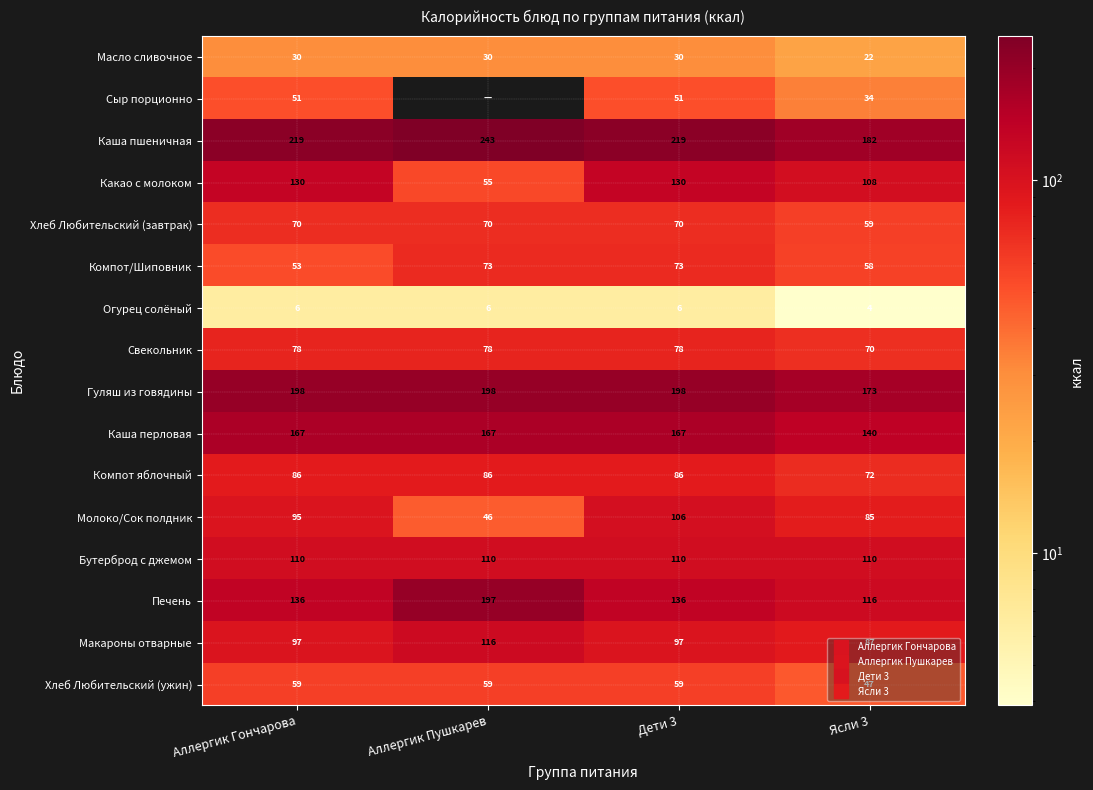

Between Аллергик Гончарова and Дети 3, which series saw the biggest shift?

Компот/Шиповник